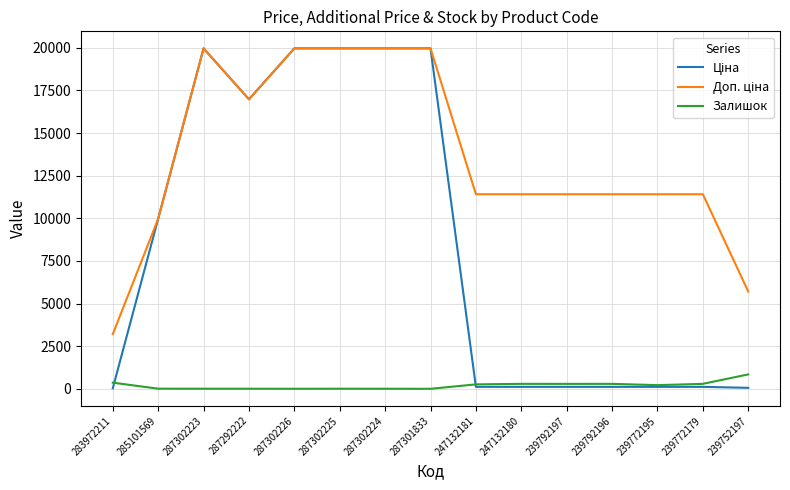

Does the chart have visible grid lines?

Yes